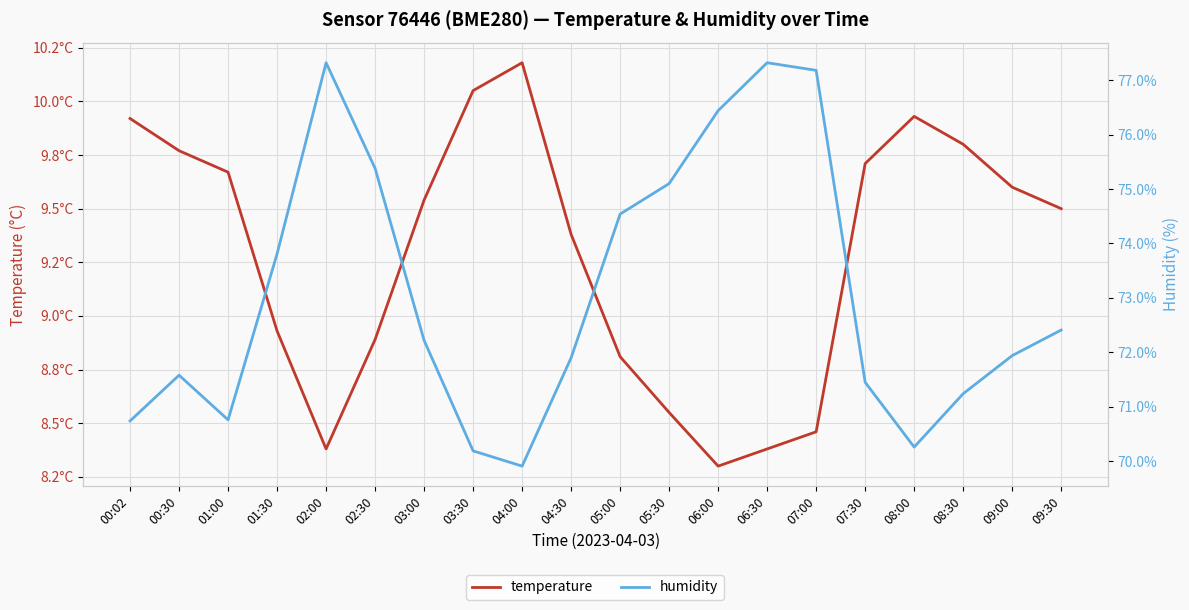

What is the sum of all temperature values?

185.8